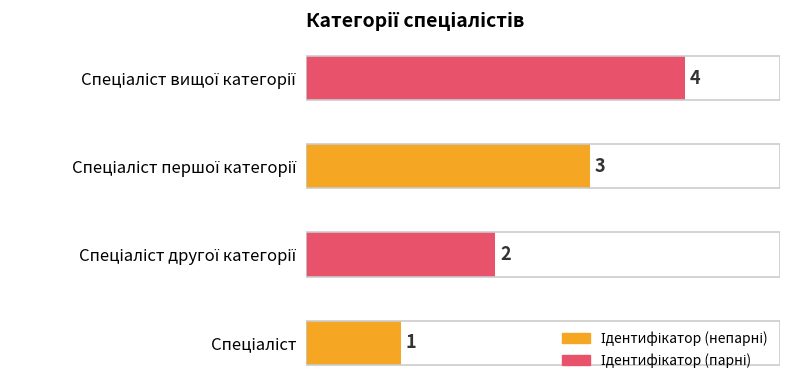

How many values are between 2 and 4?

3